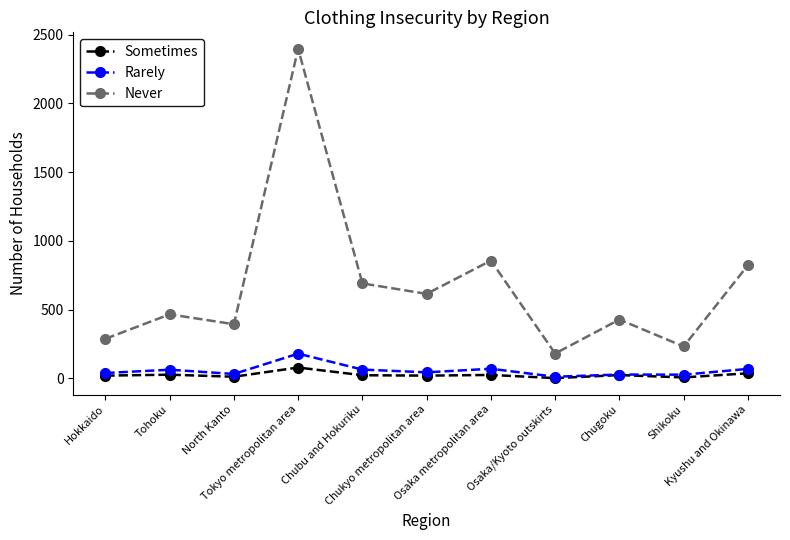

Which series has the widest spread of values?

Never